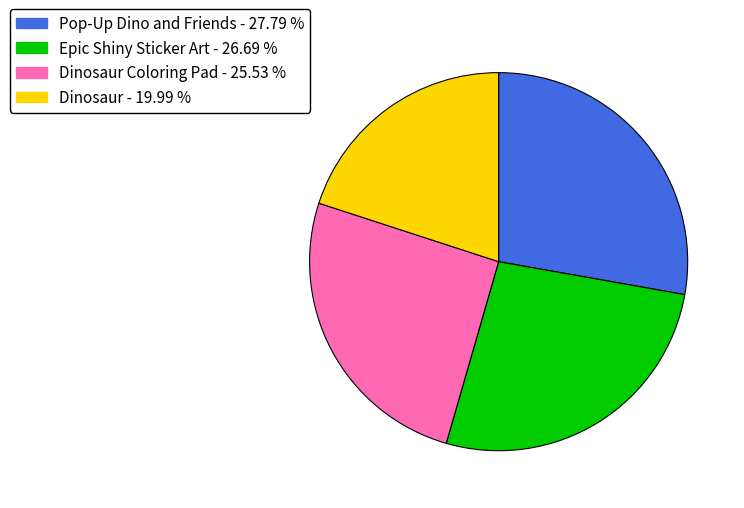

Is there a majority slice in this chart?

No